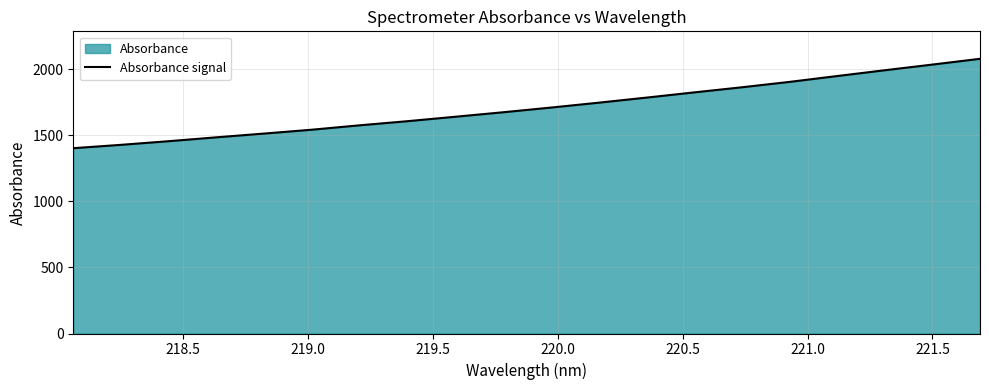

What is the greatest value displayed?

2078.5